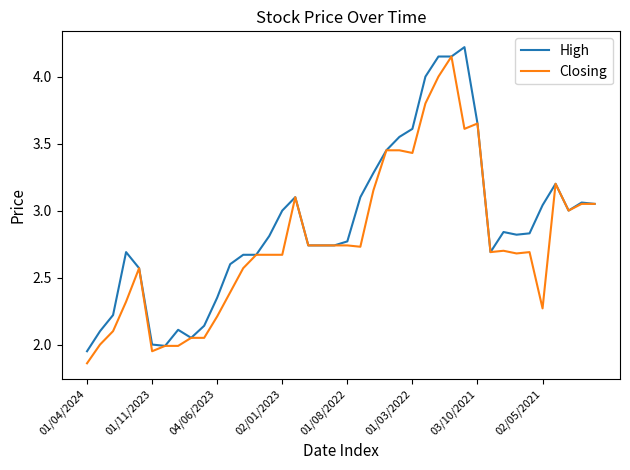

Which series has the largest total across all categories?

High